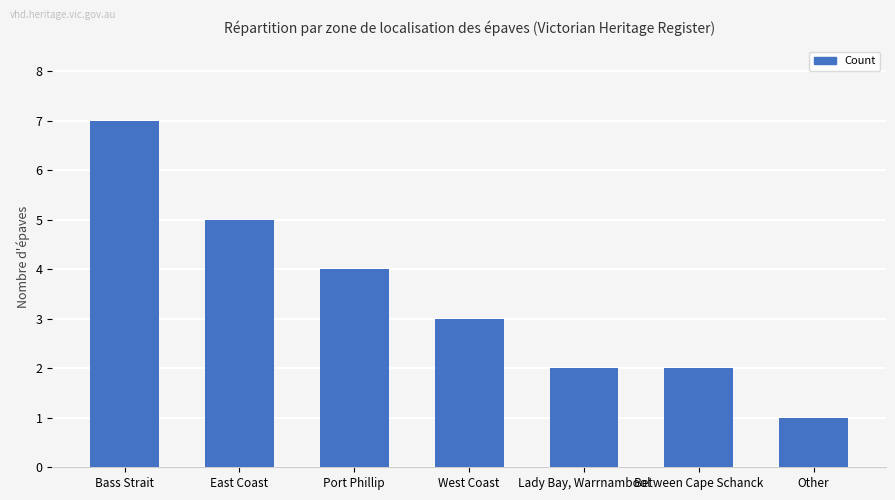

How many distinct data groups are displayed?

1